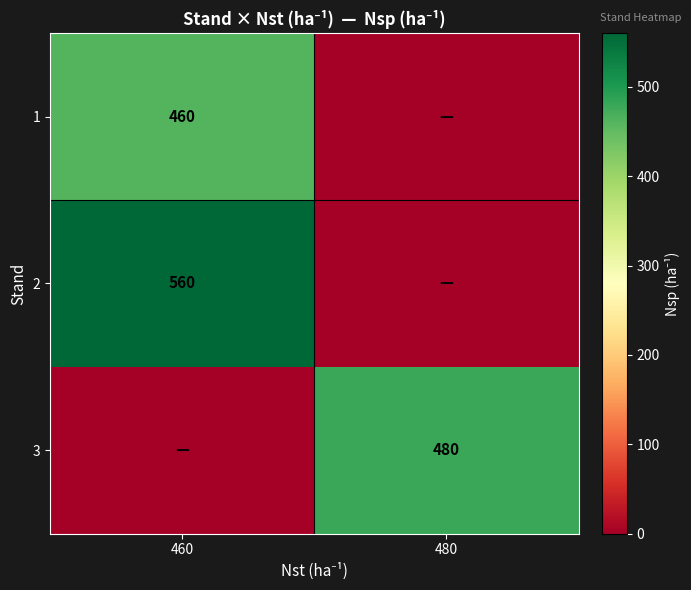

What is the difference between the maximum and minimum values in the row_2 series?

480